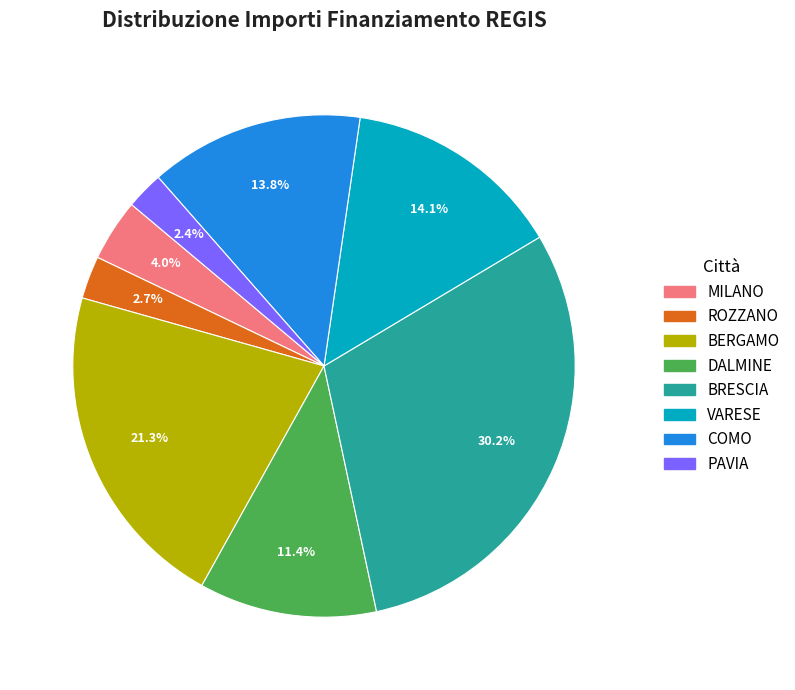

Is there any slice that represents more than half of the pie?

No